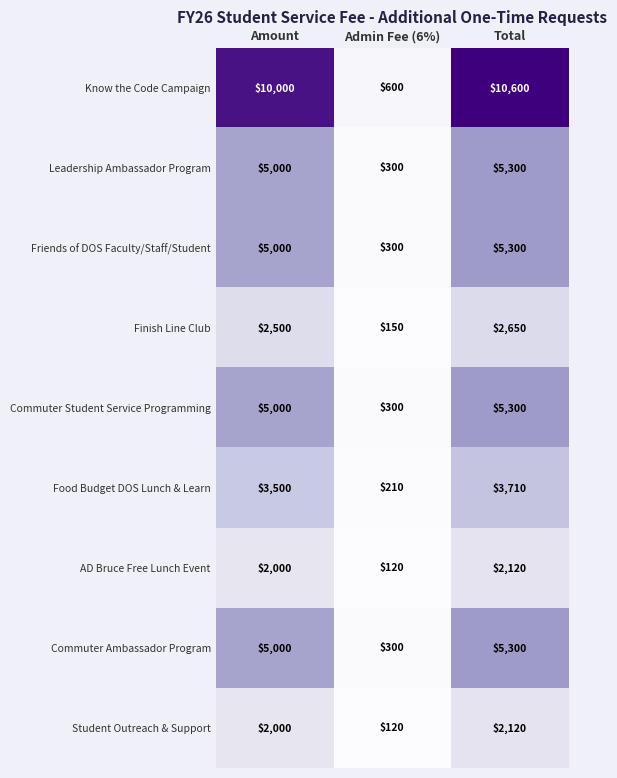

Reading left to right, list all the values displayed in this chart.

Know the Code Campaign: 10000	600	10600
Leadership Ambassador Program: 5000	300	5300
Friends of DOS Faculty/Staff/Student: 5000	300	5300
Finish Line Club: 2500	150	2650
Commuter Student Service Programming: 5000	300	5300
Food Budget DOS Lunch & Learn: 3500	210	3710
AD Bruce Free Lunch Event: 2000	120	2120
Commuter Ambassador Program: 5000	300	5300
Student Outreach & Support: 2000	120	2120